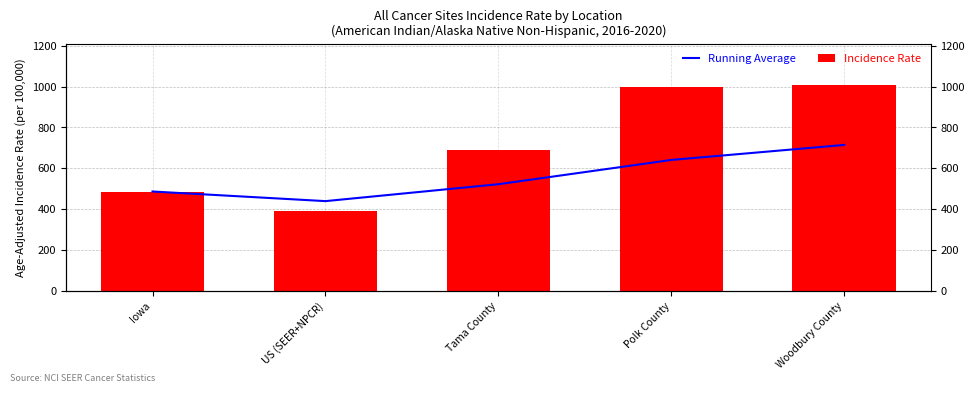

Which has a higher value, Tama County or US (SEER+NPCR)?

Tama County